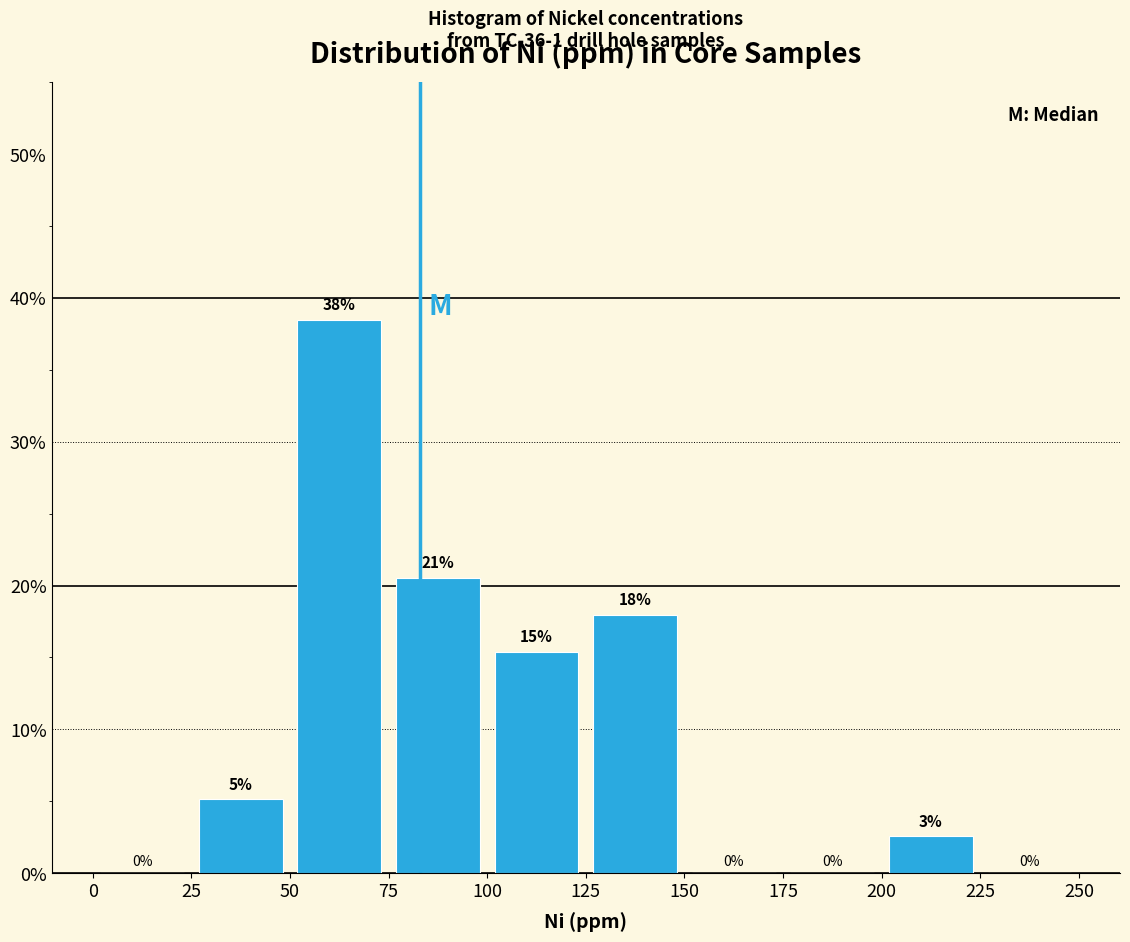

Which range on the x-axis has the tallest bar?

50 to 75